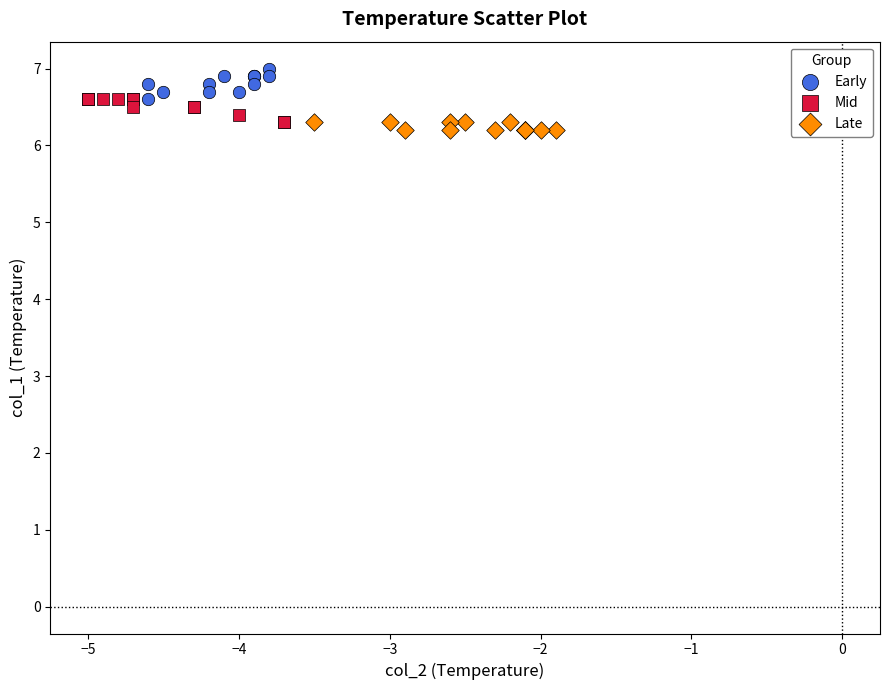

What are all the series names shown in the legend?

Early, Mid, Late